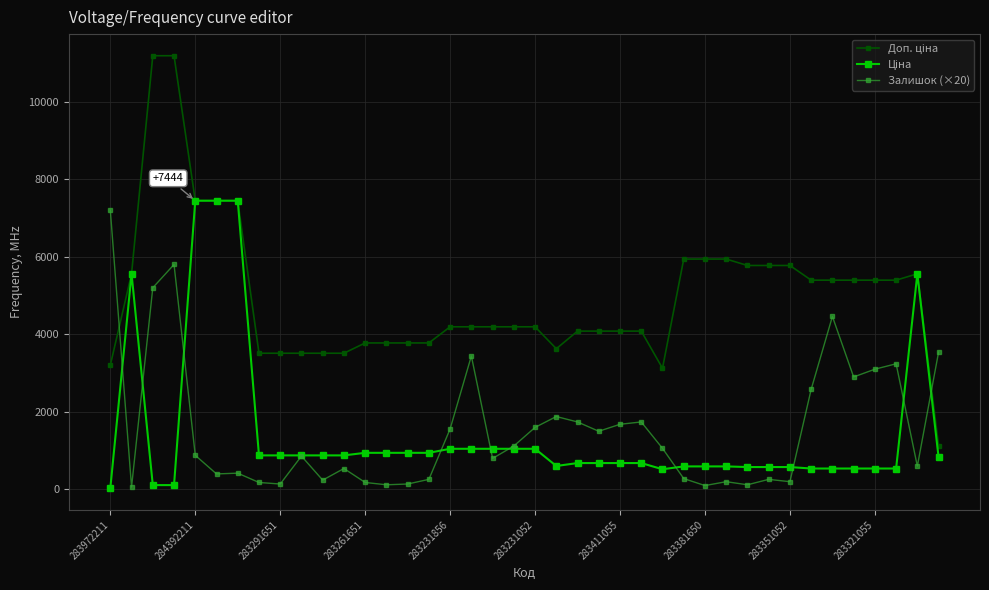

How many data points does each series have?

40